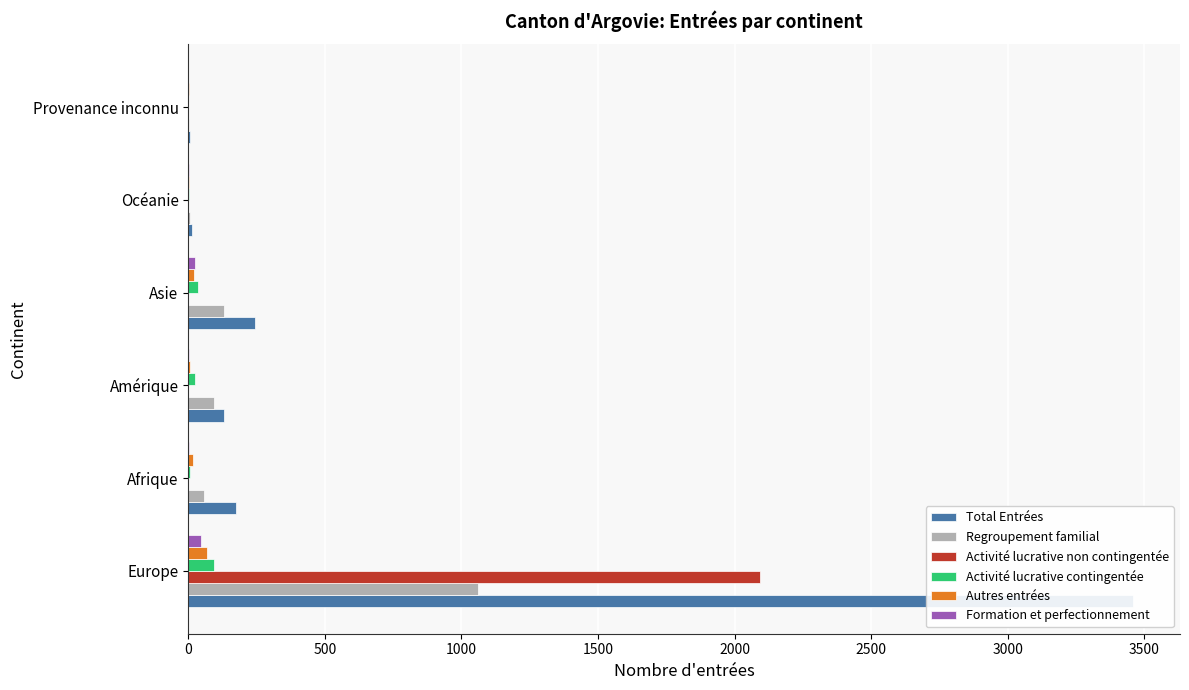

List the series in order of their peak value, lowest first.

Formation et perfectionnement, Autres entrées, Activité lucrative contingentée, Regroupement familial, Activité lucrative non contingentée, Total Entrées